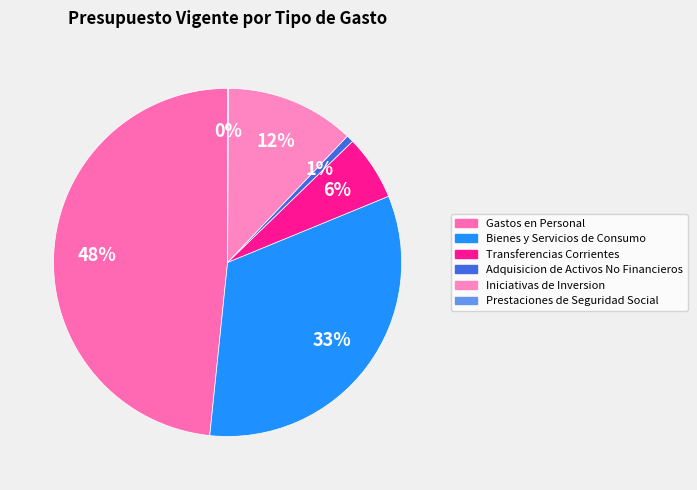

Rank the categories by value from highest to lowest.

Gastos en Personal, Bienes y Servicios de Consumo, Iniciativas de Inversion, Transferencias Corrientes, Adquisicion de Activos No Financieros, Prestaciones de Seguridad Social